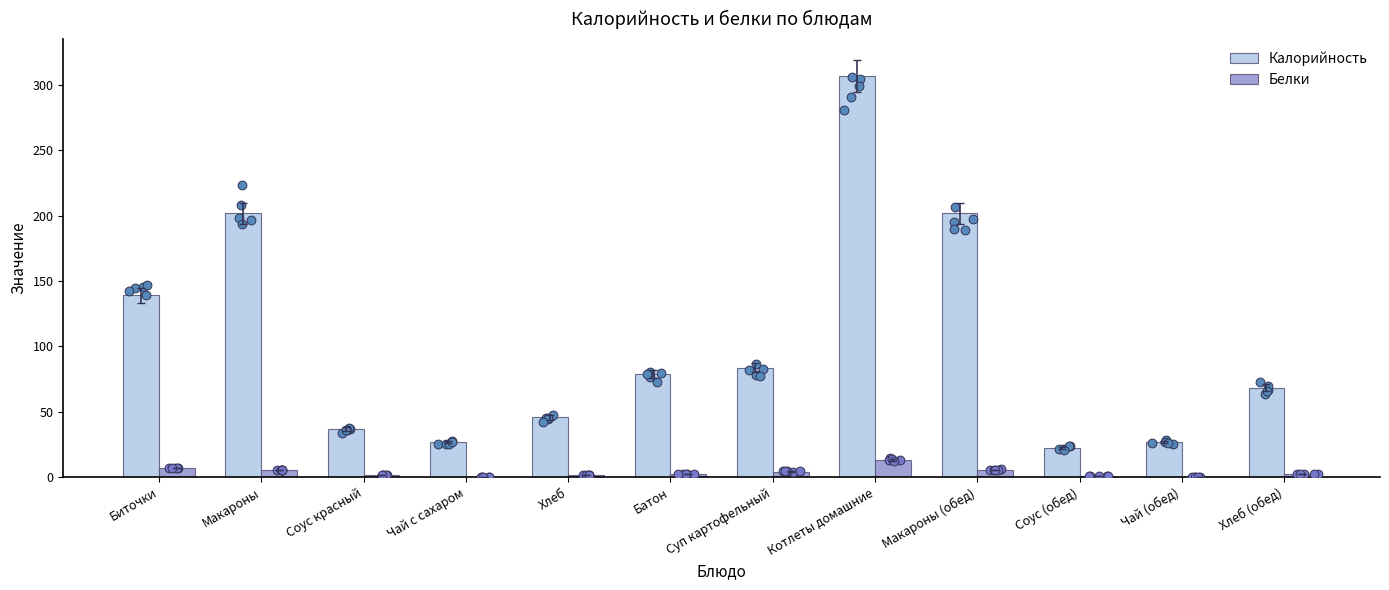

Which series has the largest Y range (max minus min)?

Калорийность